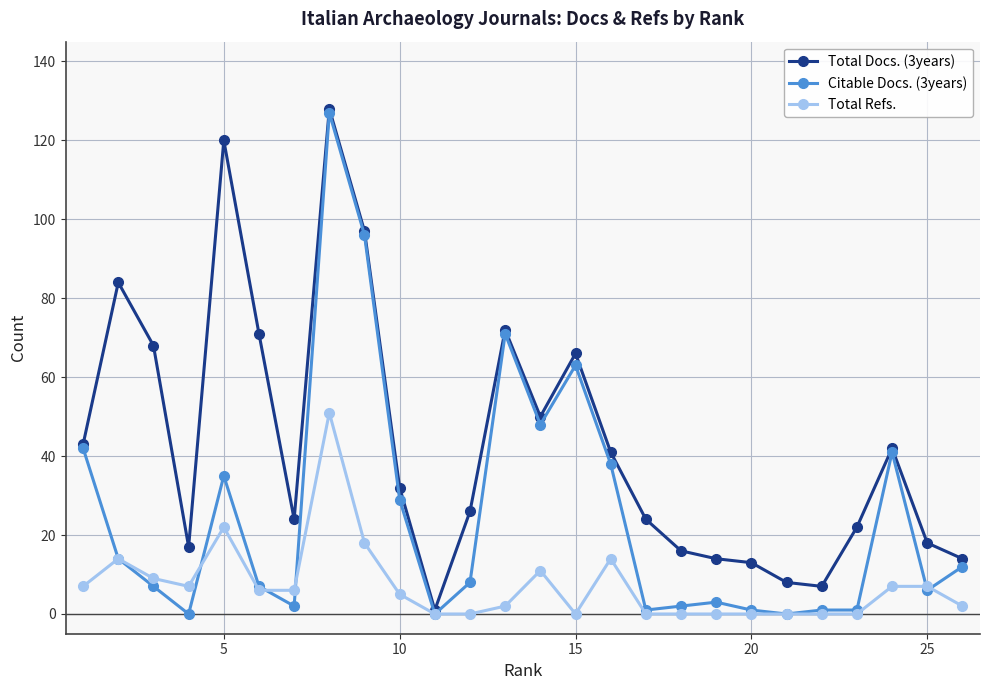

True or false: Total Docs. (3years) has more than 0 points higher than both neighbors.

True